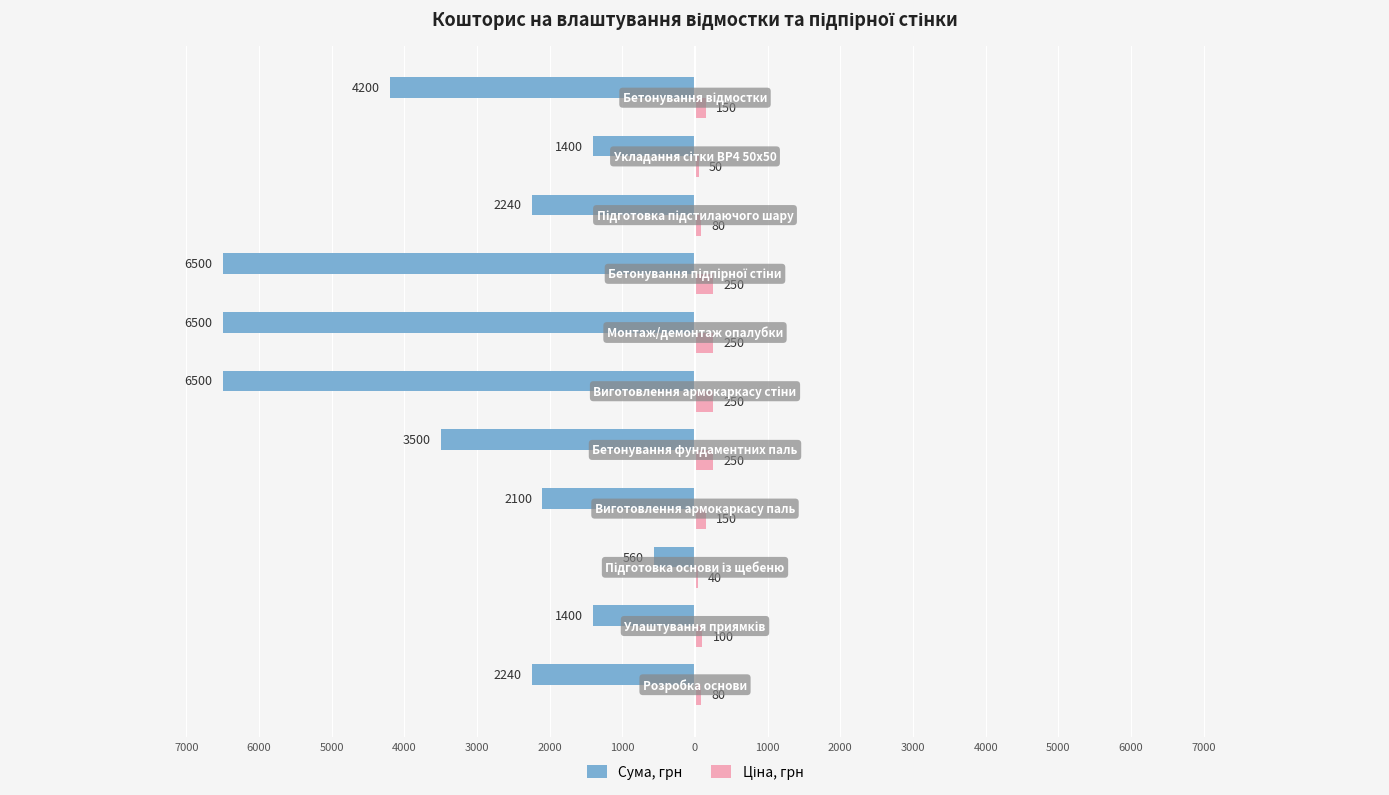

Are the bars horizontal?

Yes